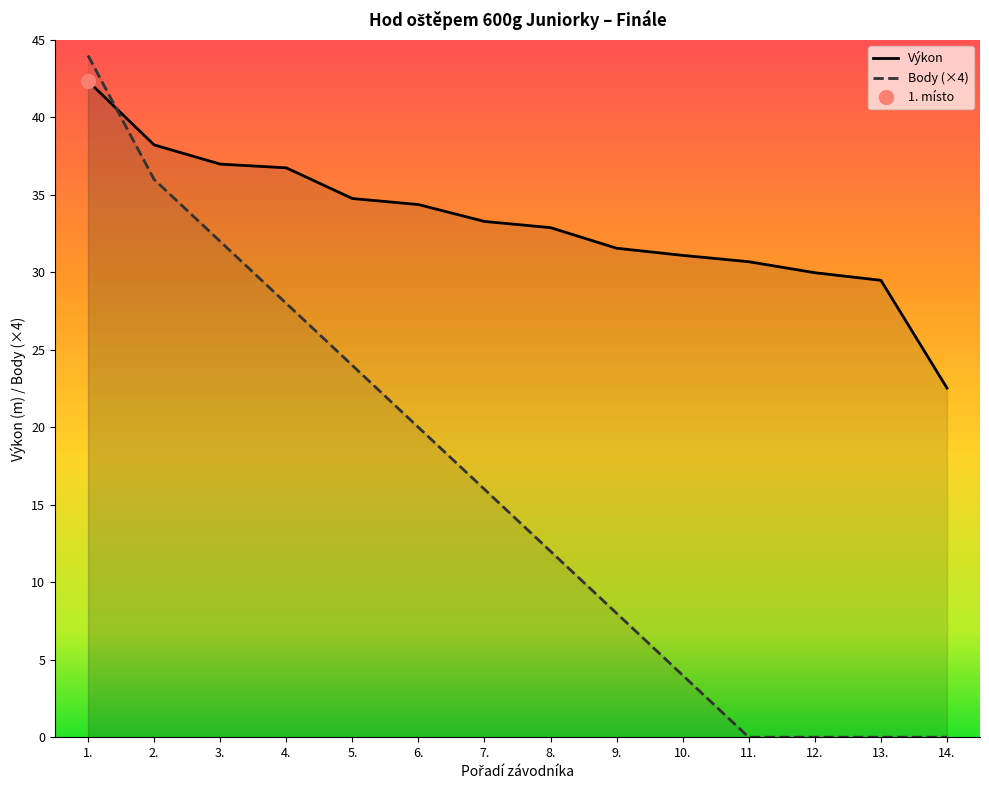

The value of Body (×4) at 3. is 32.0. True or false?

True